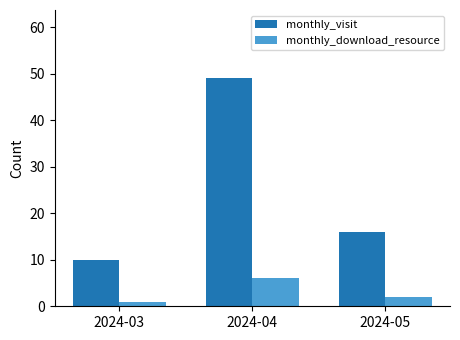

What is the difference between the highest and lowest values at 2024-04?

43